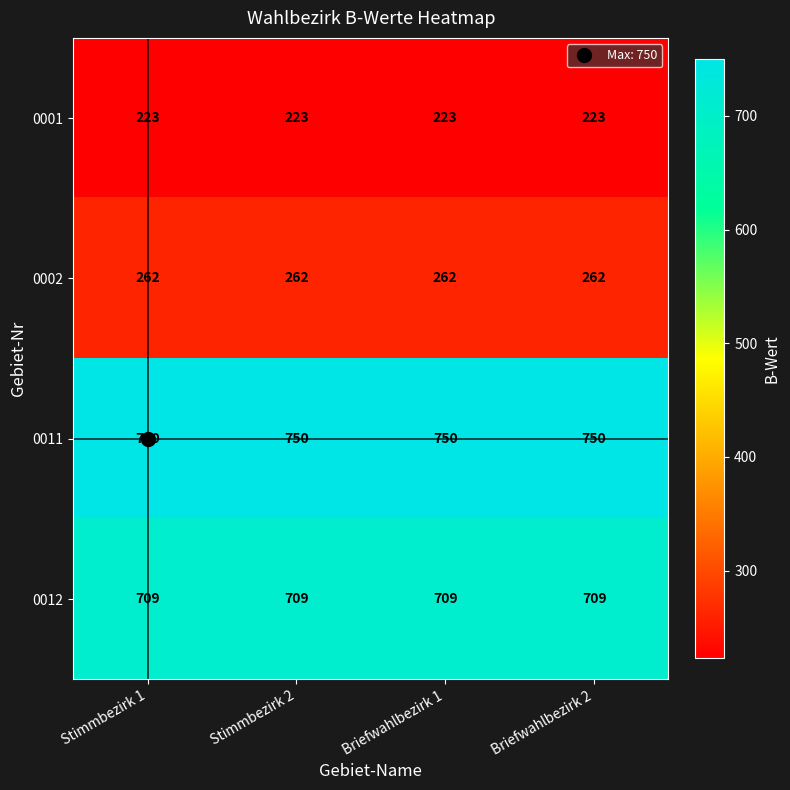

Is it true that 0011 equals 750 at Stimmbezirk 1?

True